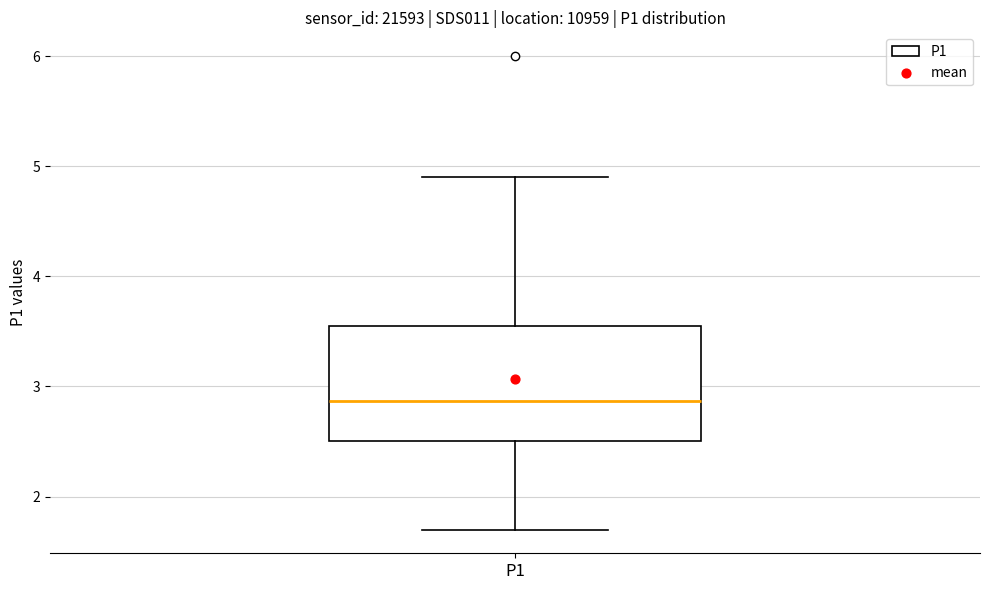

Transcribe this box plot: give where the median line is, the range the box spans, and where the two whiskers end, as read against the y-axis. The values are not printed on the chart, so give them approximately, as read against the axis.

median 2.9, box 2.5 to 3.5, whiskers 1.7 to 4.9